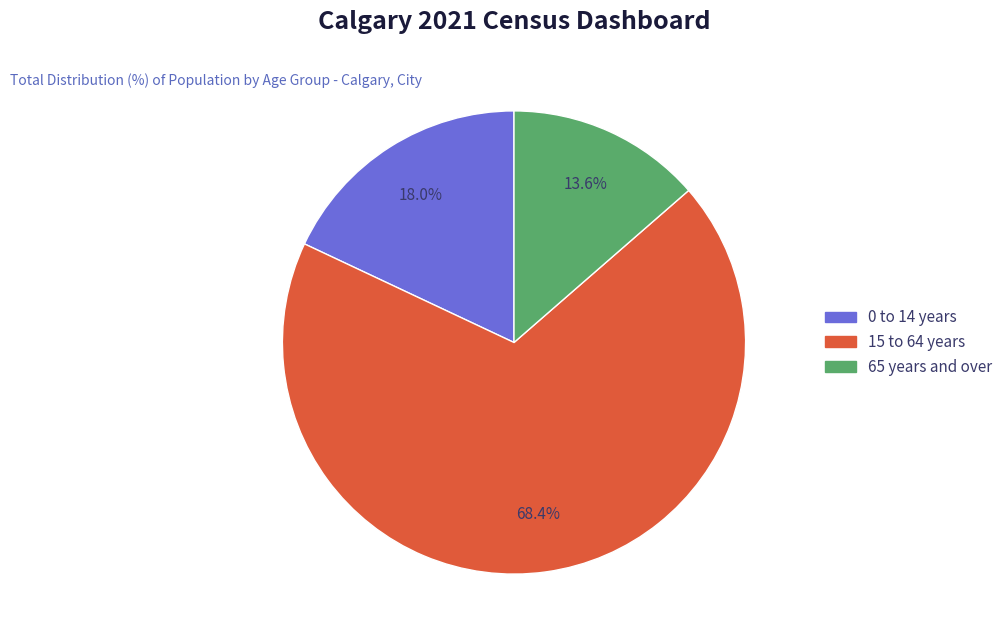

Do 65 years and over and 15 to 64 years together represent more than half of the pie?

Yes